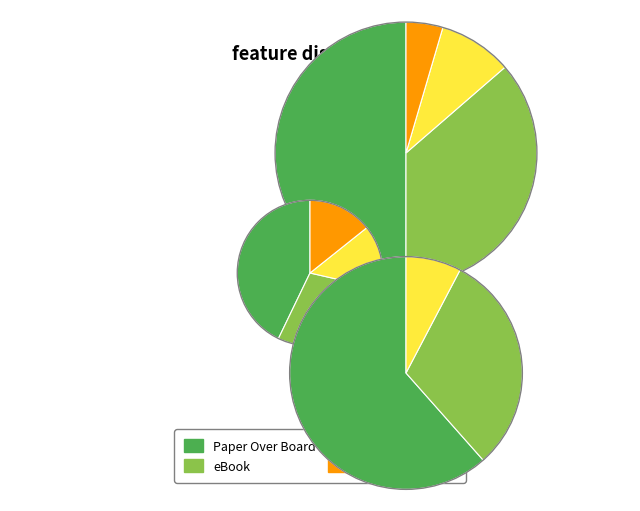

True or false: Trade Paperback accounts for 5% of the total.

True